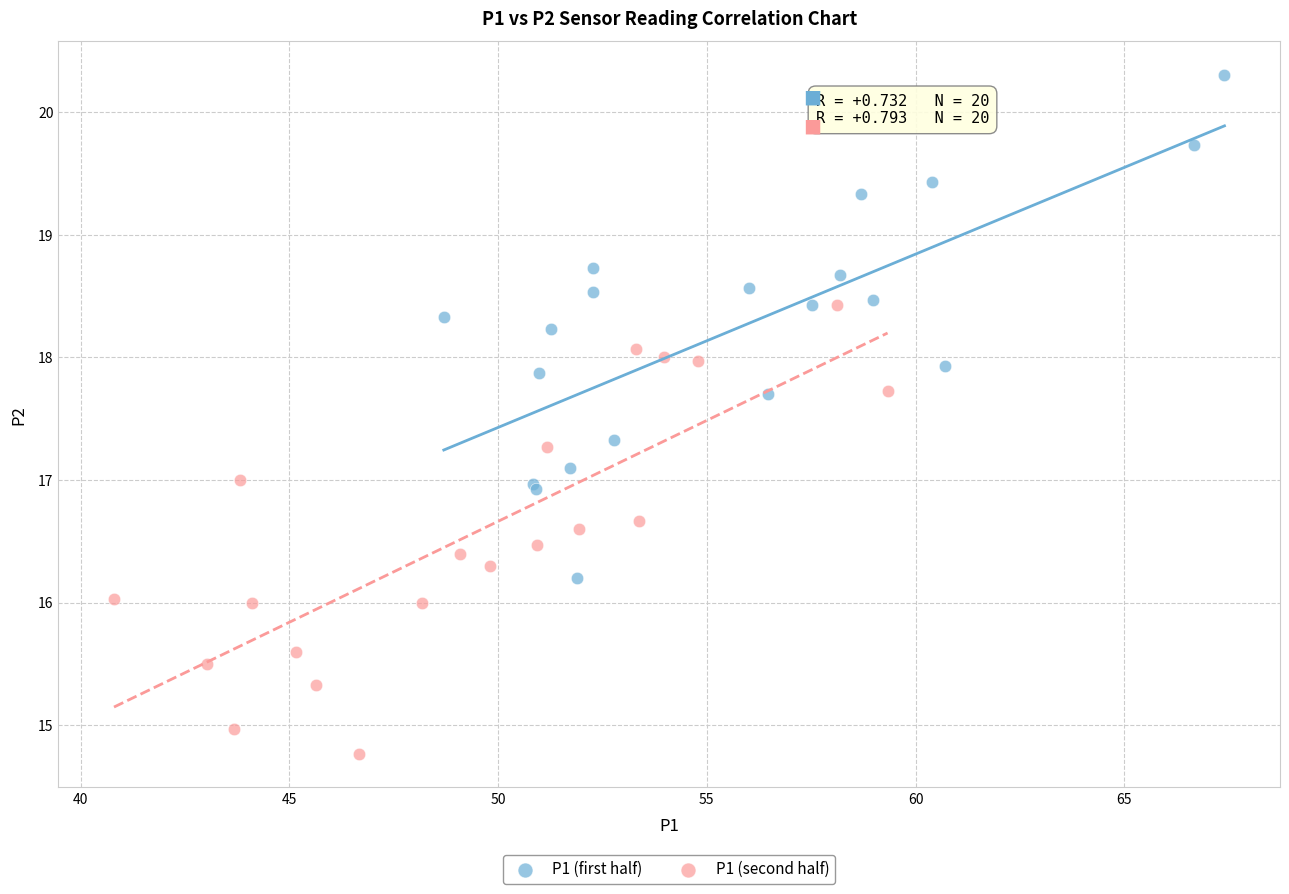

Which series has the widest spread of Y values?

P1 (first half)